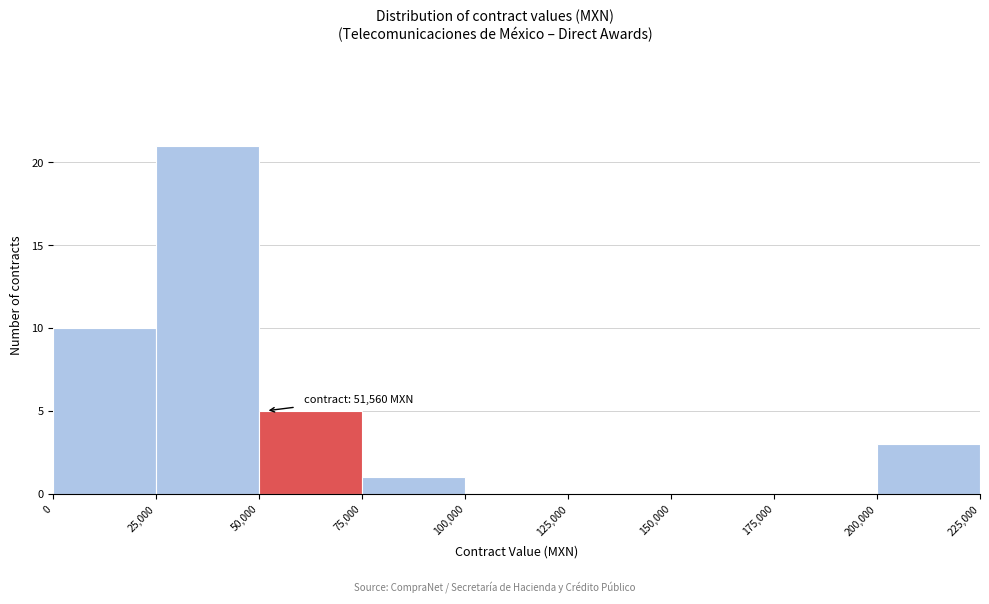

Which range on the x-axis has the tallest bar?

25,000 to 50,000